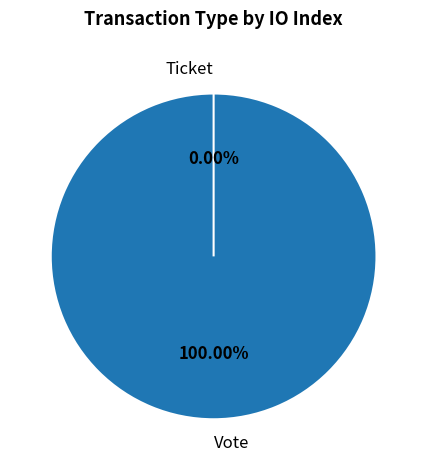

To the nearest percent, what is the difference between the Vote and Ticket slice percentages?

100%